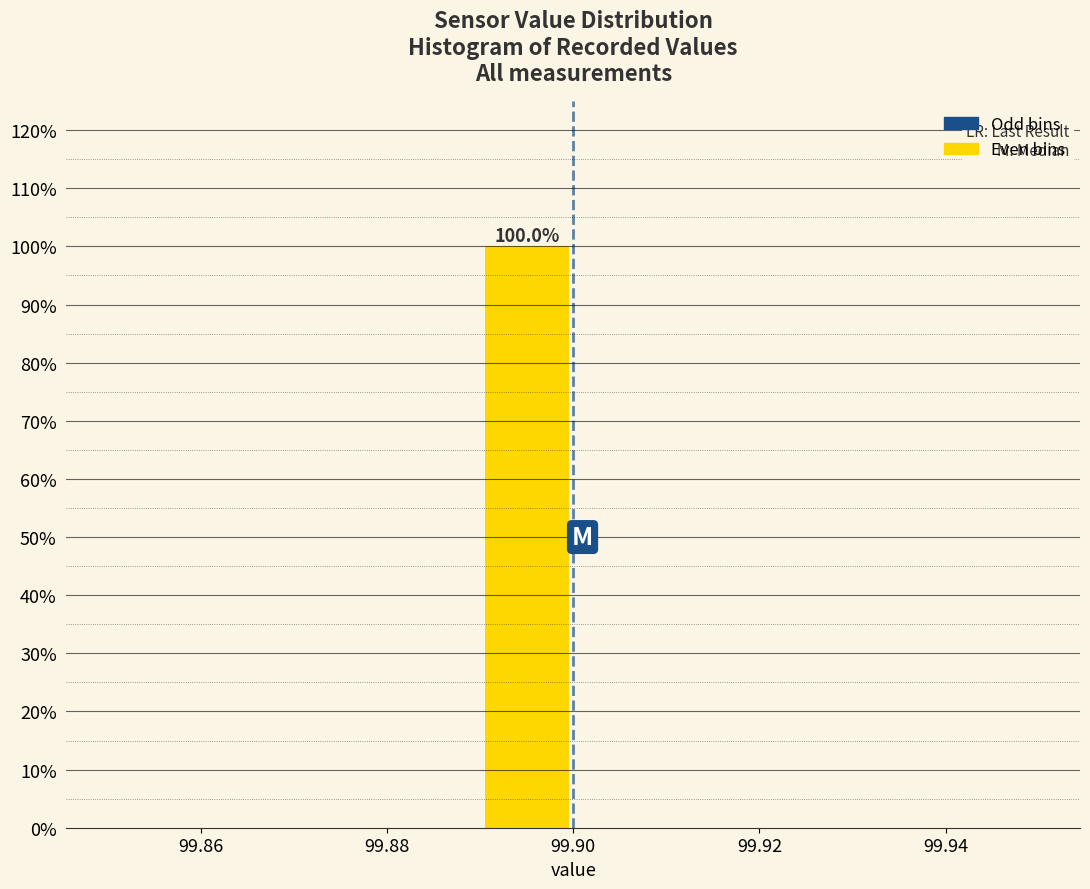

Which range on the x-axis has the tallest bar?

99.89 to 99.90